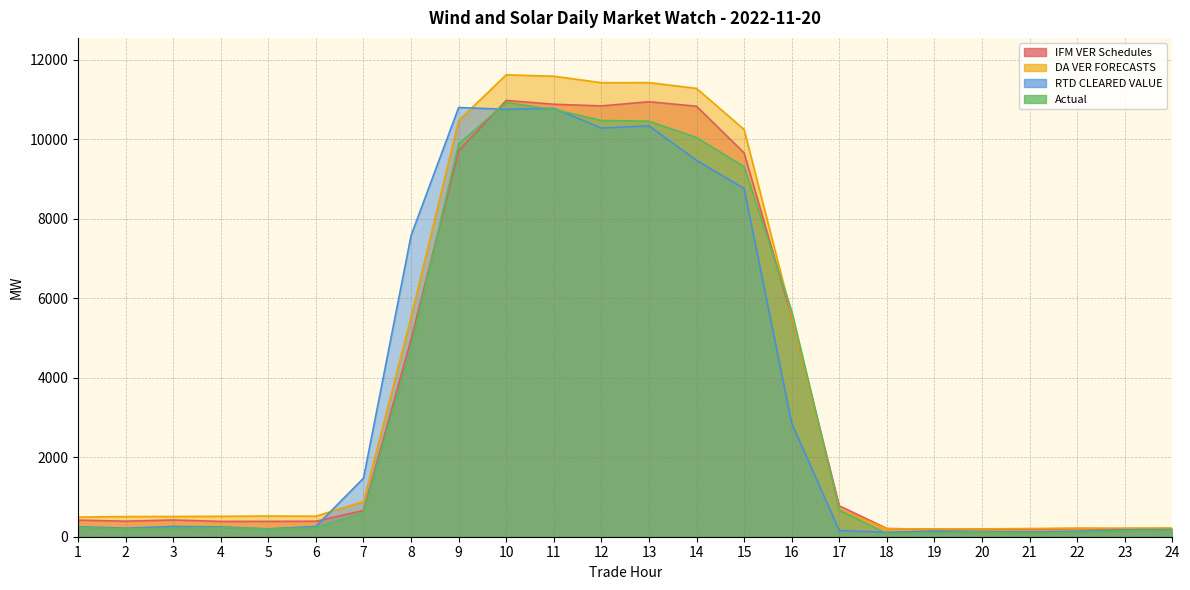

What is the maximum value shown in the chart?

11623.7